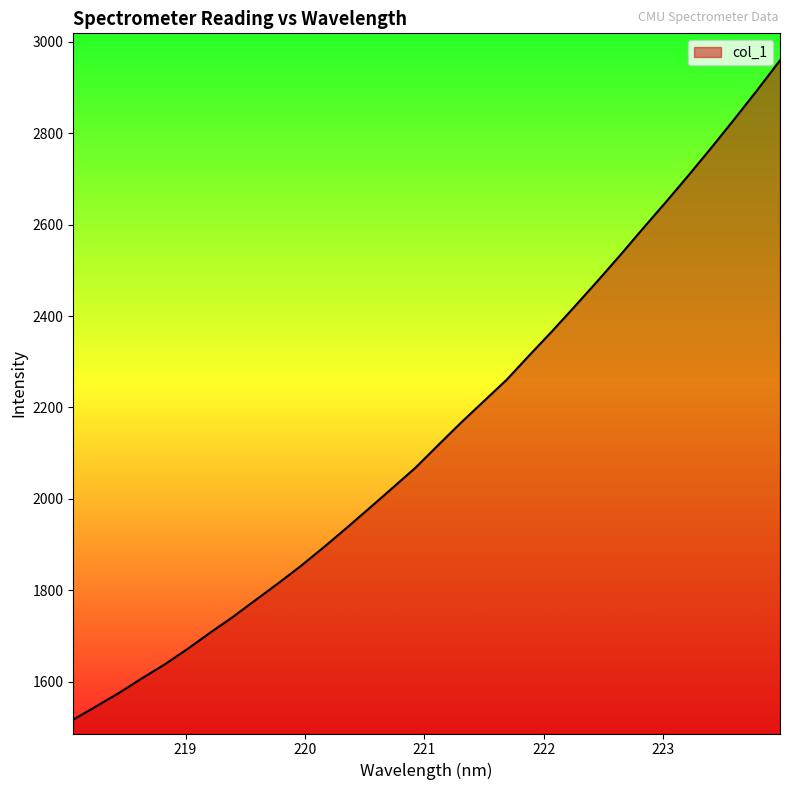

Reading right to left, extract all data points from this chart.

2959.5	2894.5	2831.2	2769.3	2708.9	2650.0	2592.6	2534.1	2477.2	2421.6	2367.1	2314.3	2260.5	2213.6	2166.7	2117.7	2068.0	2024.1	1980.4	1937.1	1894.9	1854.0	1815.7	1778.8	1741.7	1706.9	1671.1	1637.3	1606.8	1575.0	1545.6	1516.6